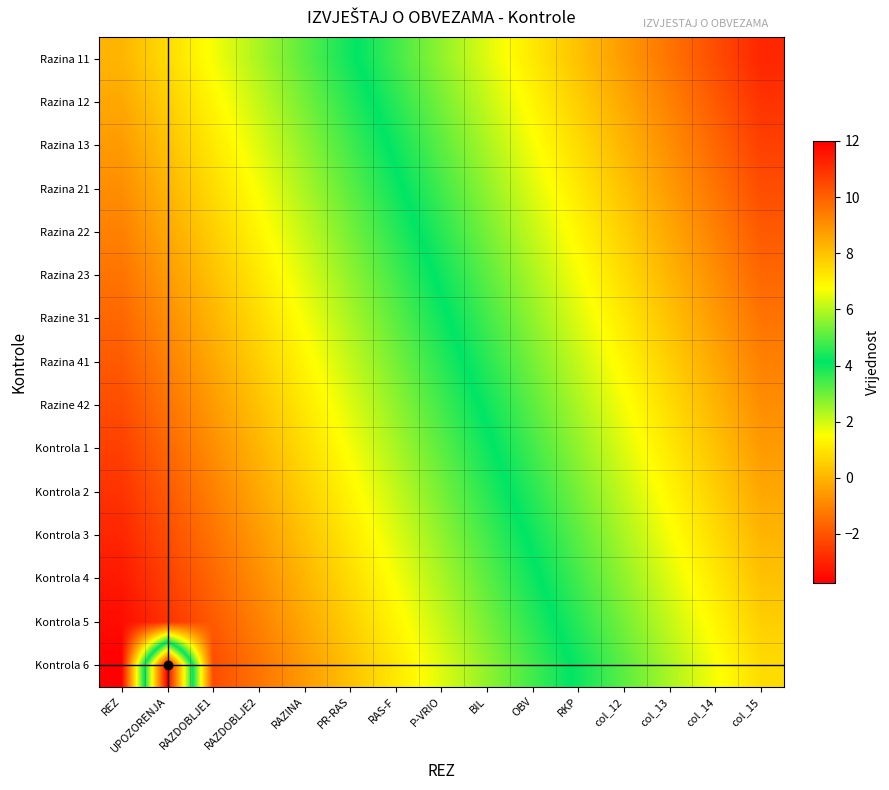

What is the total value across all series at col_15?

140.0